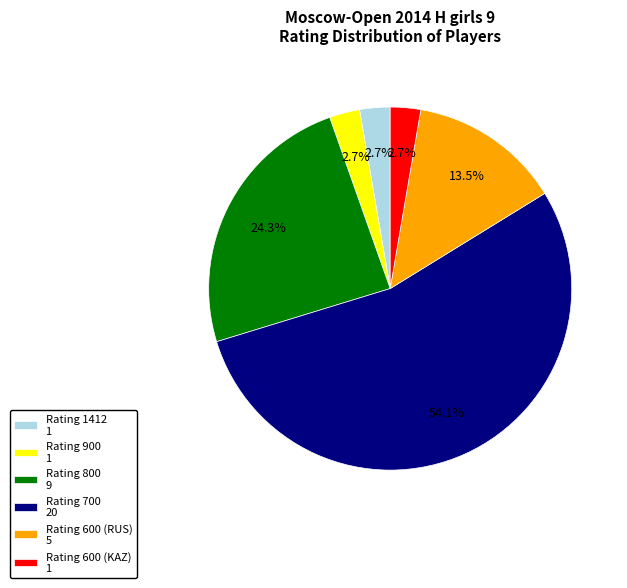

Which category accounts for the majority?

Rating 700 20